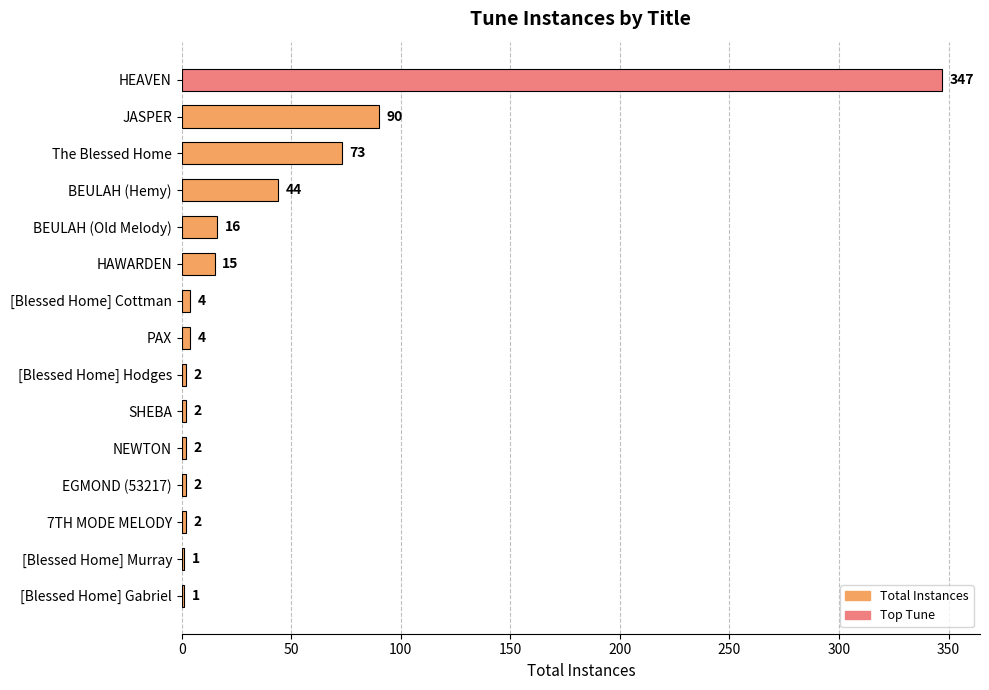

What is the change in value from JASPER to [Blessed Home] Cottman?

-86